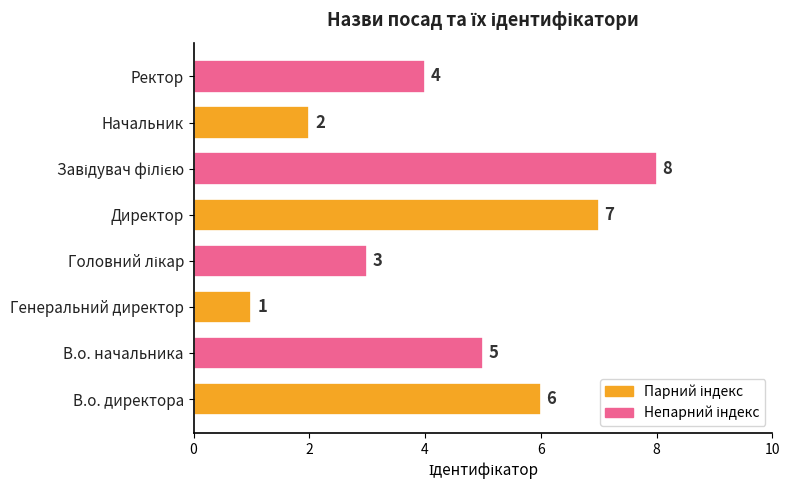

Reading top to bottom, transcribe all the data shown in this chart.

4	2	8	7	3	1	5	6